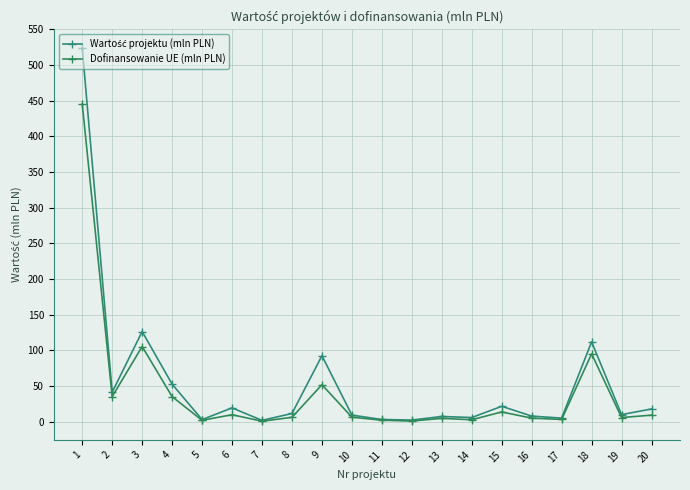

True or false: Wartość projektu (mln PLN) has more than 1 interior local peaks.

True